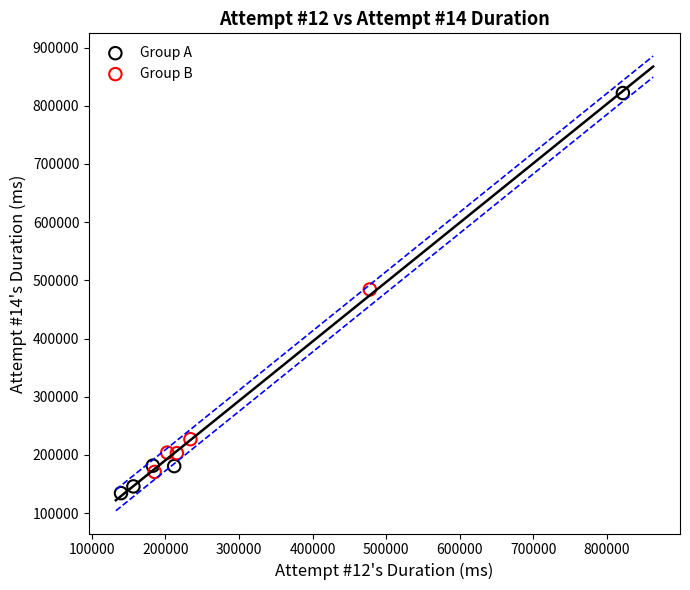

Which series reaches the minimum Y coordinate?

Group A